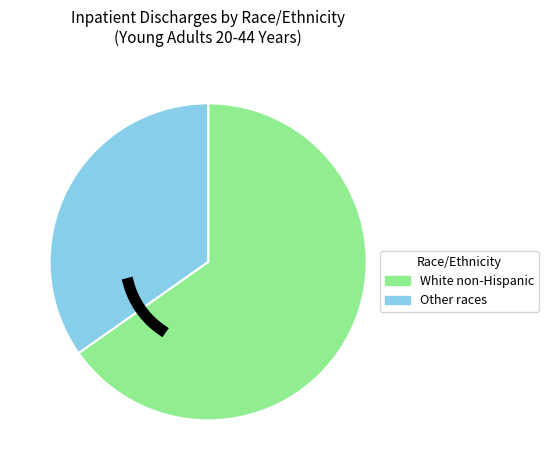

What percentage is NOT represented by White non-Hispanic?

34.8%